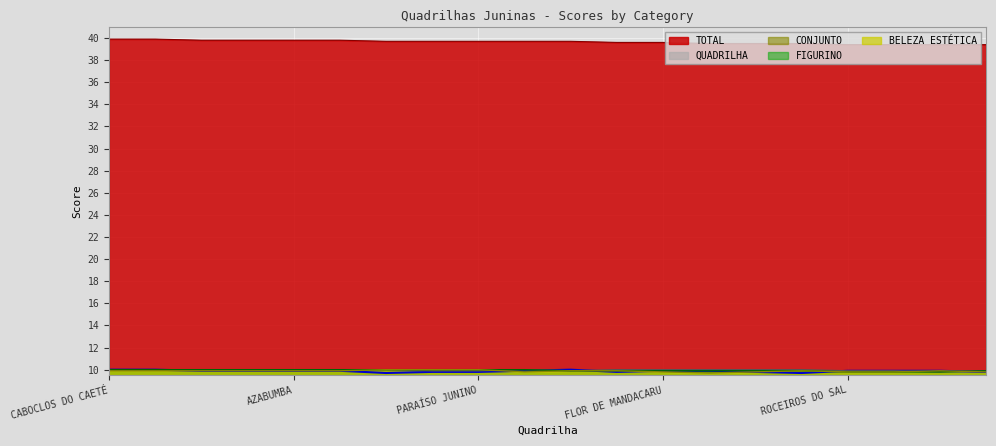

What is the total value across all series at IGARA?

79.4